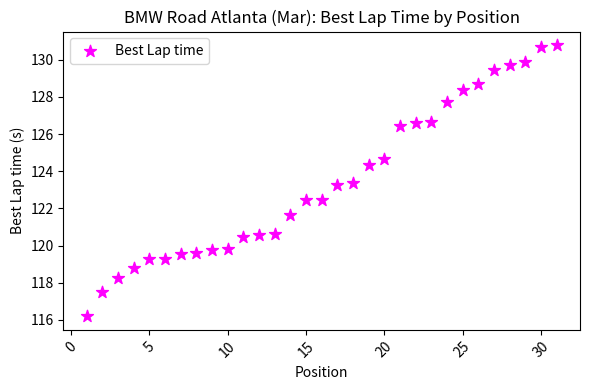

What is the range of X values (max minus min)?

30.0